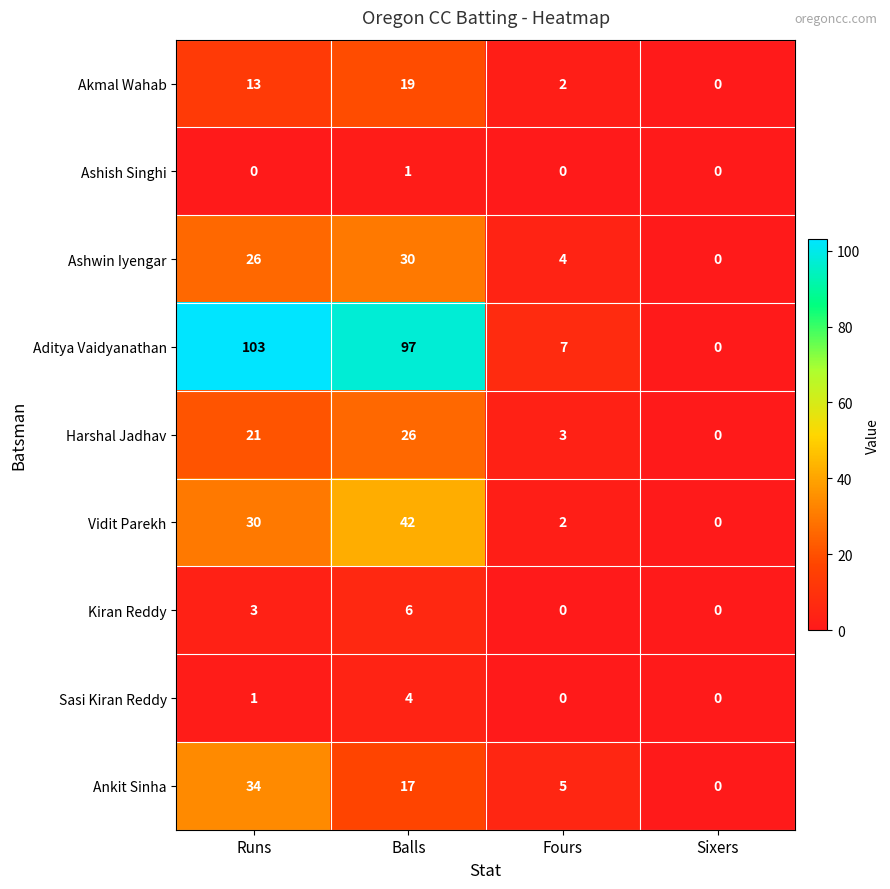

Is it true that Kiran Reddy equals 0 at Fours?

True